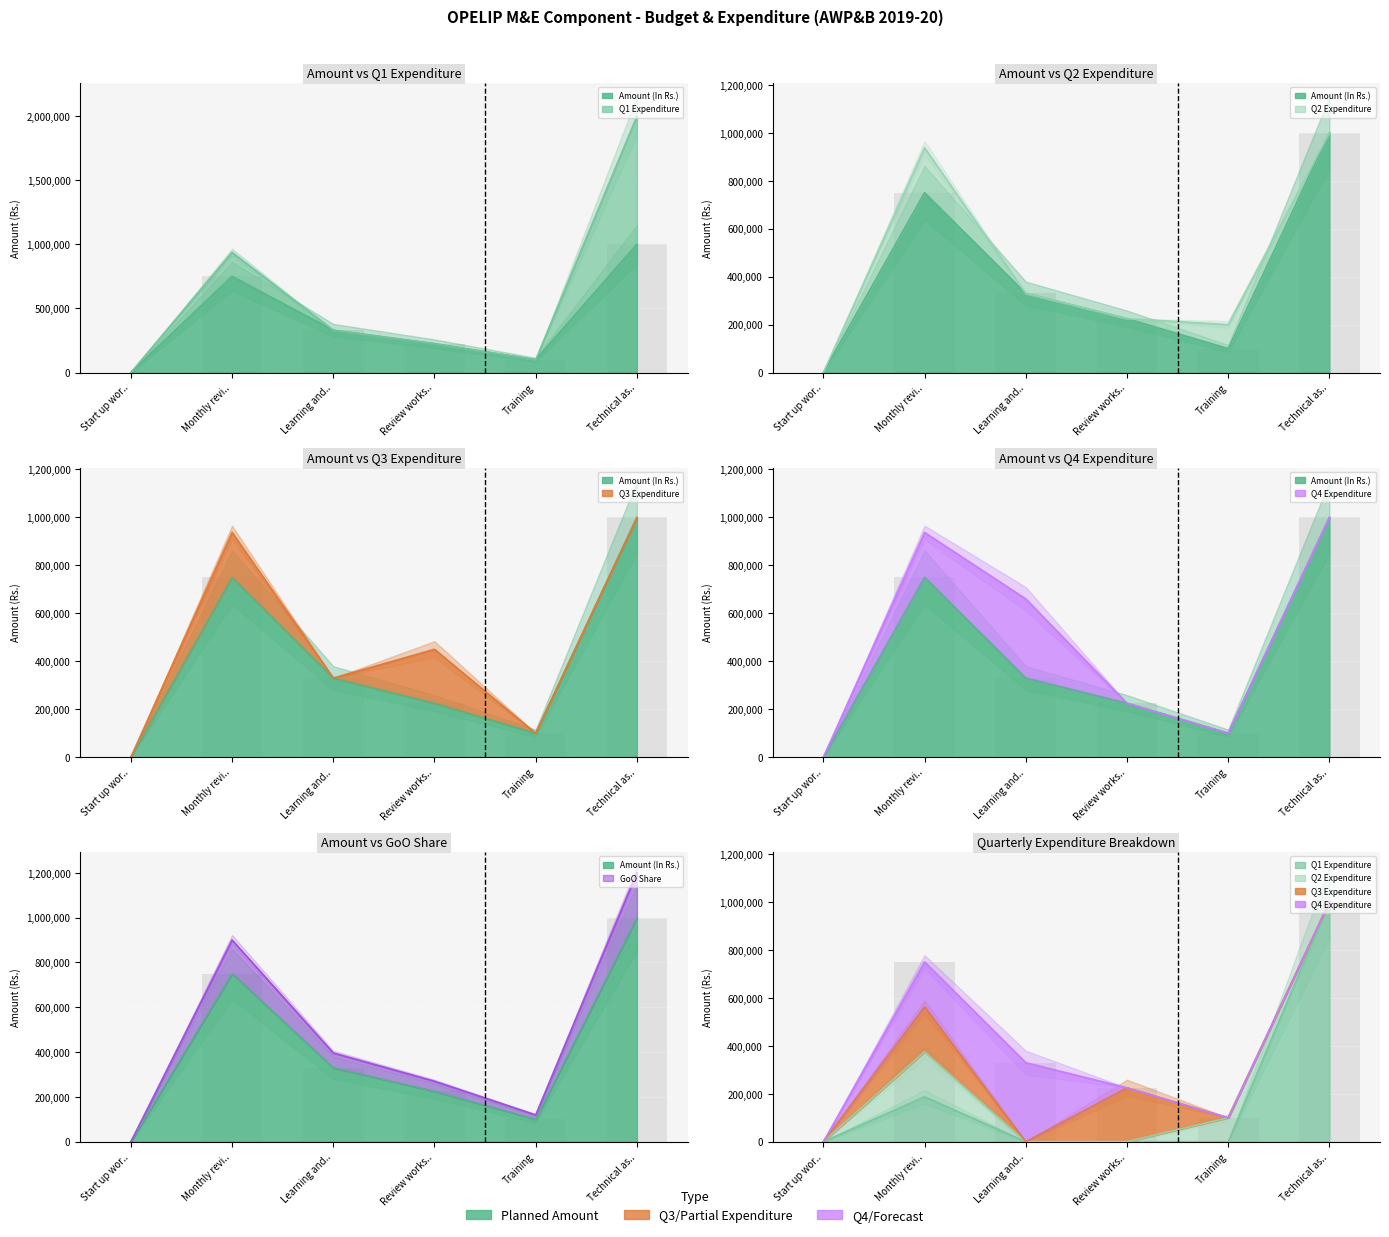

At how many categories does at least one series exceed 244220?

3